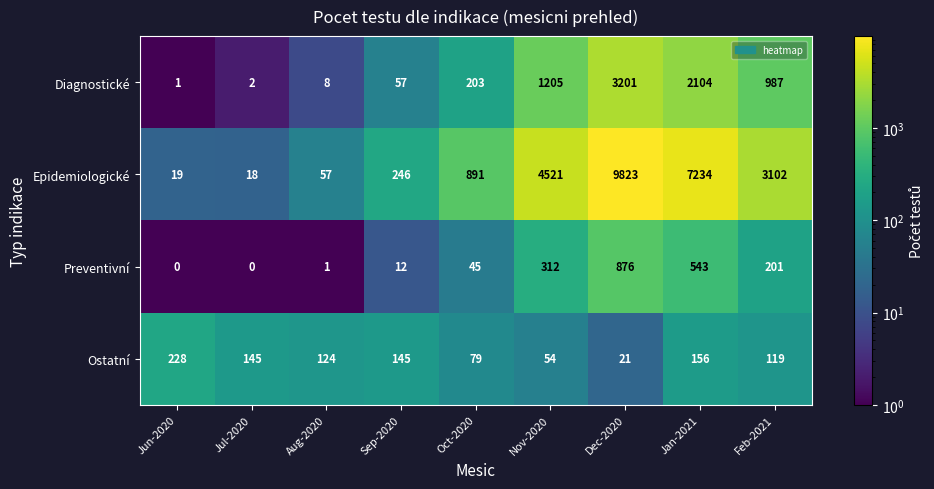

Rank the series by their maximum value, from highest to lowest.

Epidemiologické, Diagnostické, Preventivní, Ostatní